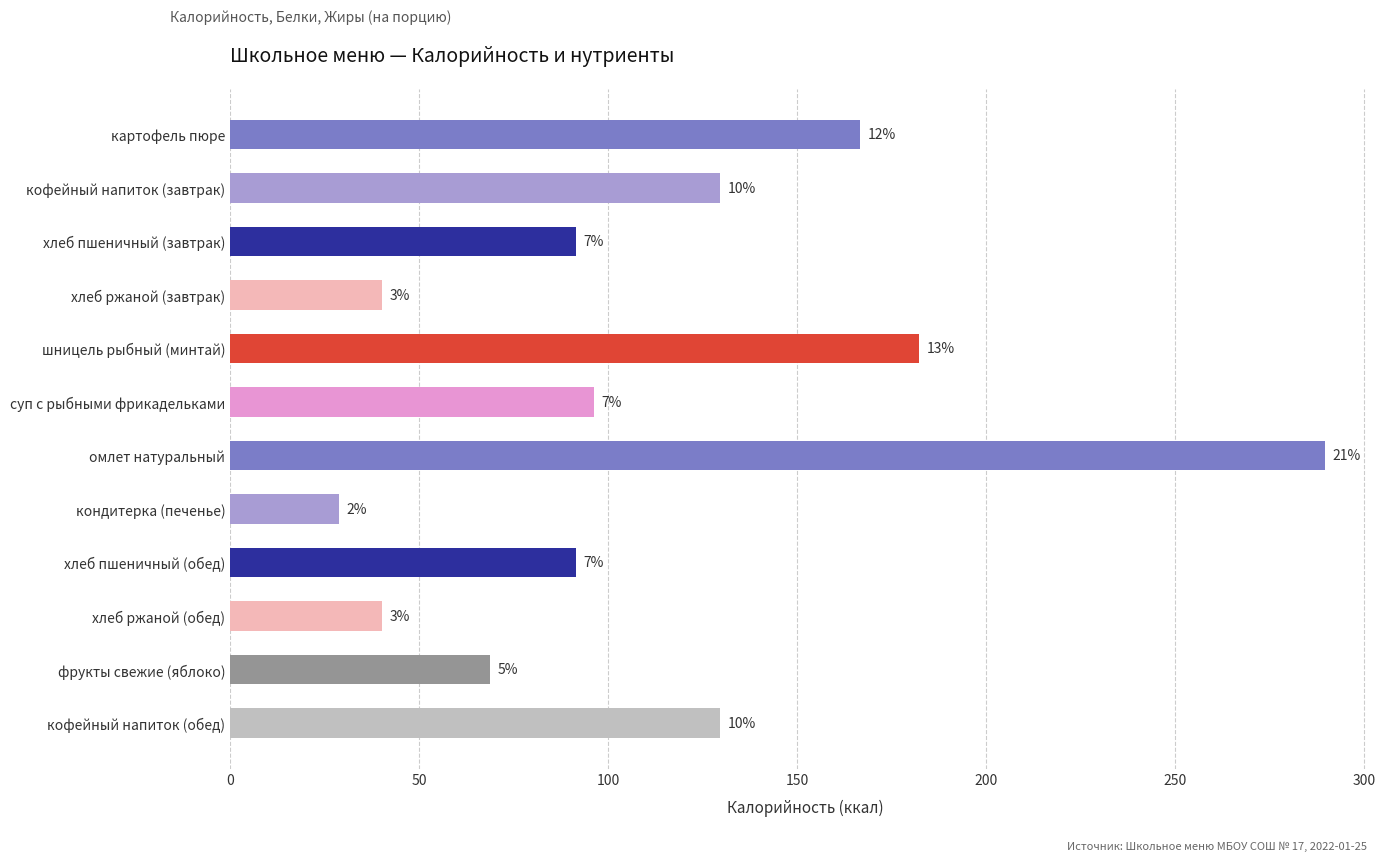

How many bars are there in total?

12